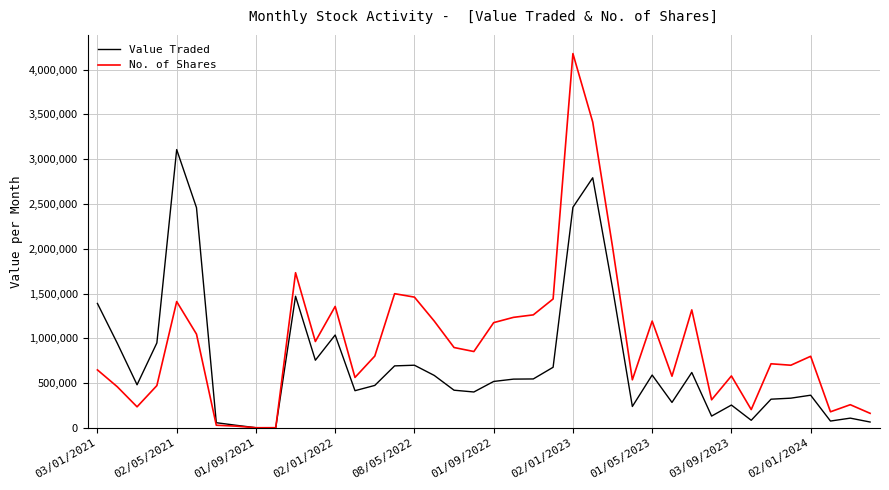

Does the chart have visible grid lines?

Yes